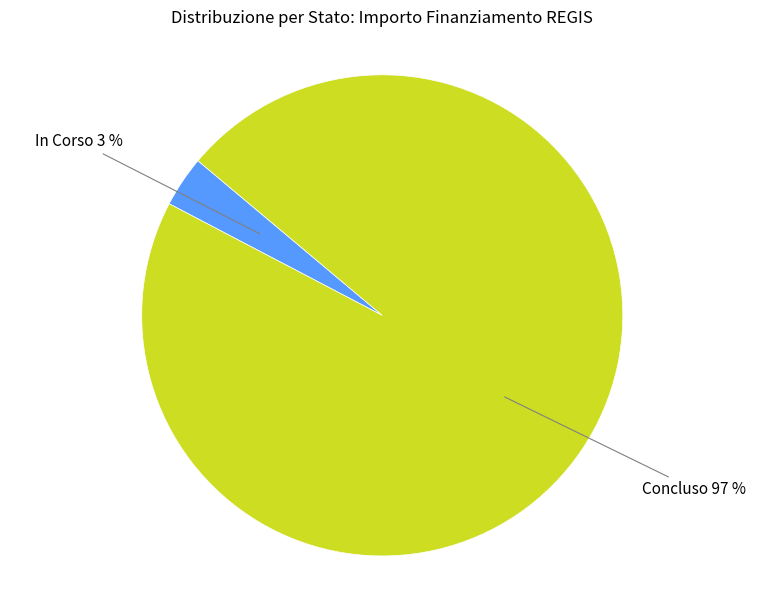

To the nearest percent, what portion does Concluso represent?

97%